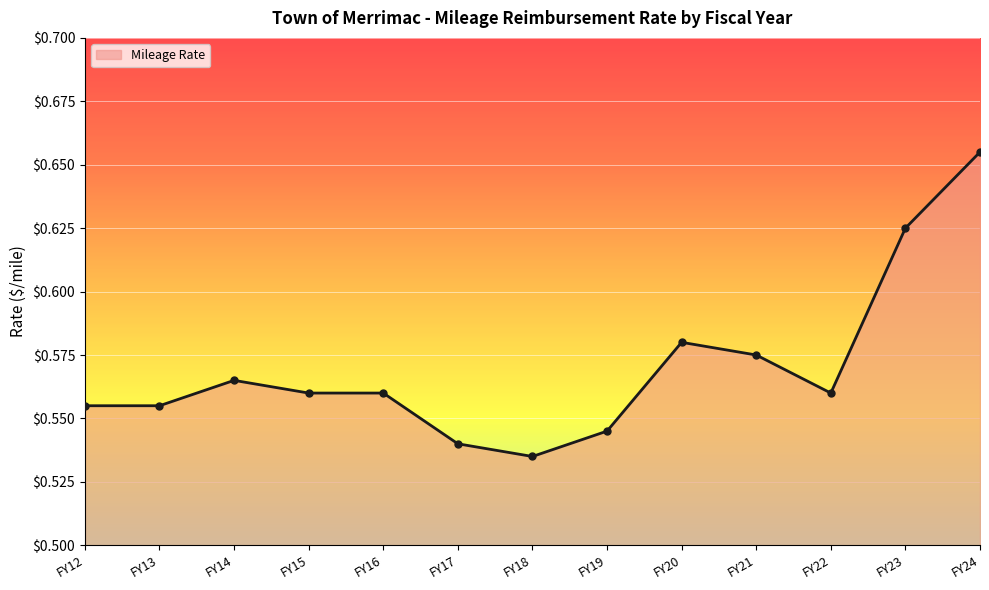

True or false: there are more than 1 points higher than both neighbors.

True